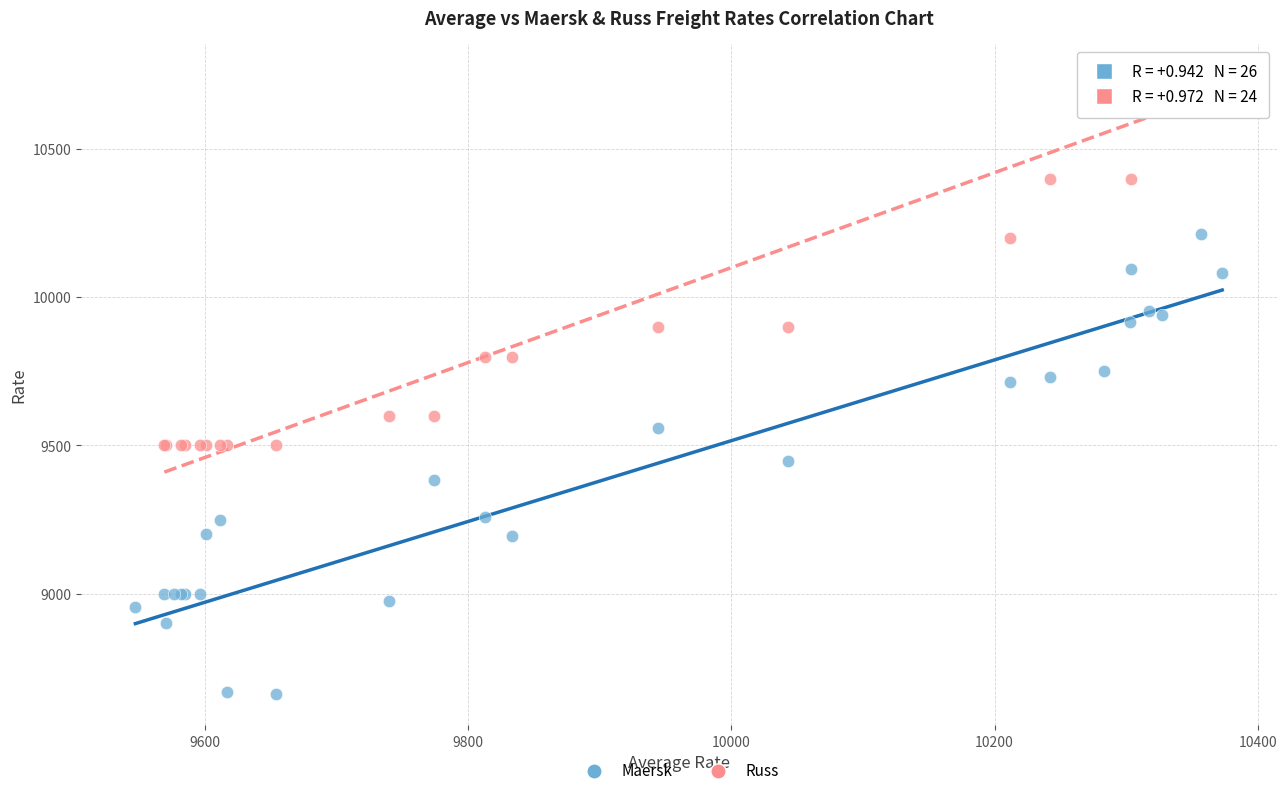

Which series reaches the maximum Y coordinate?

Russ